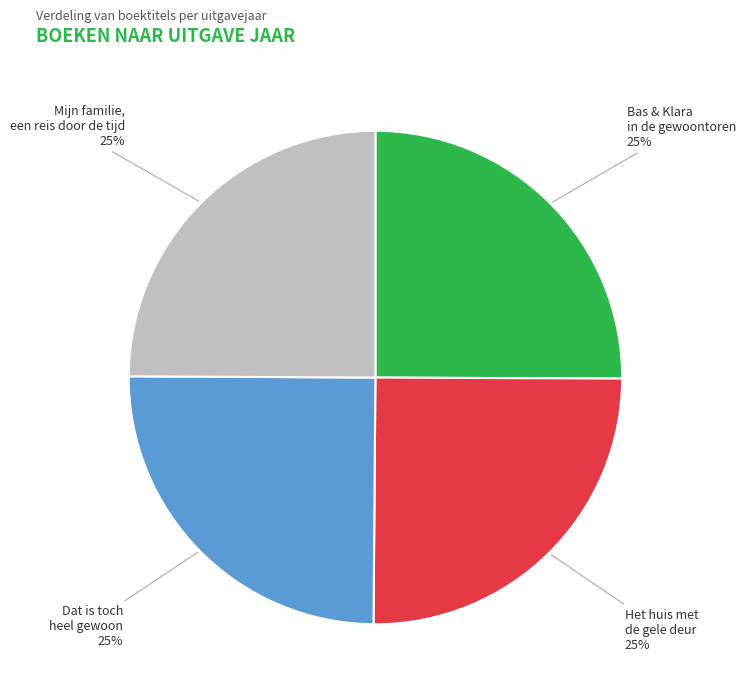

Does any single category account for the majority?

No